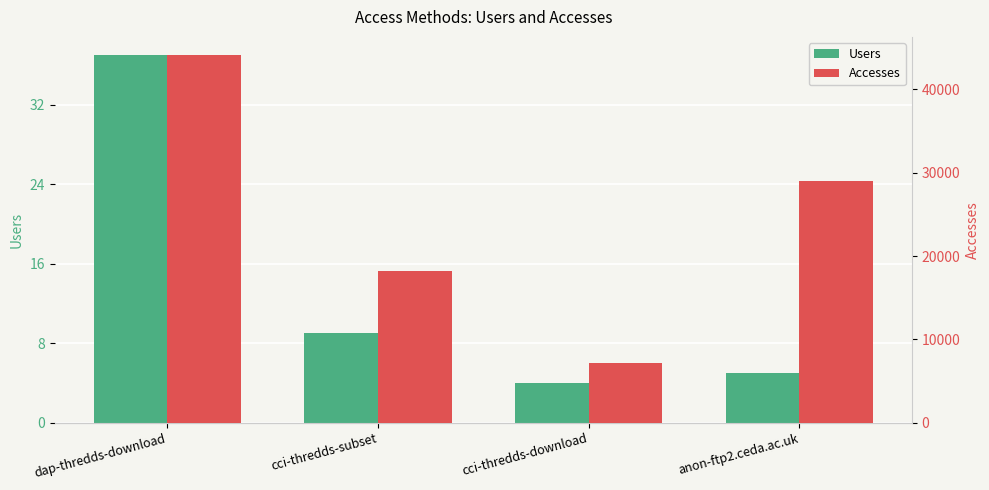

The Users series shows 7 at anon-ftp2.ceda.ac.uk. True or false?

False